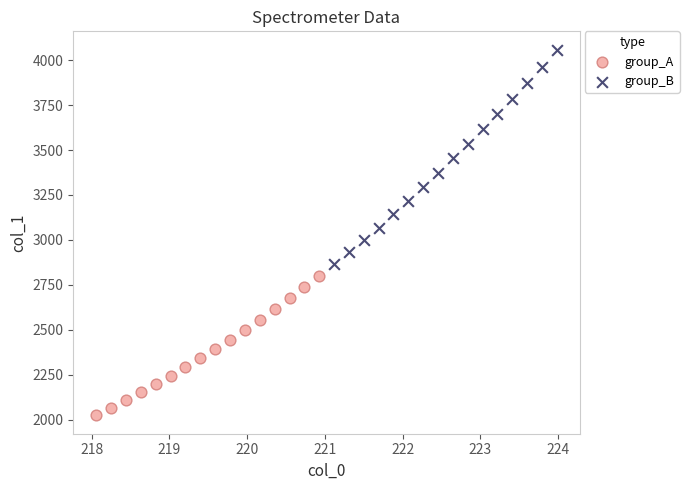

Which series has the widest spread of Y values?

group_B